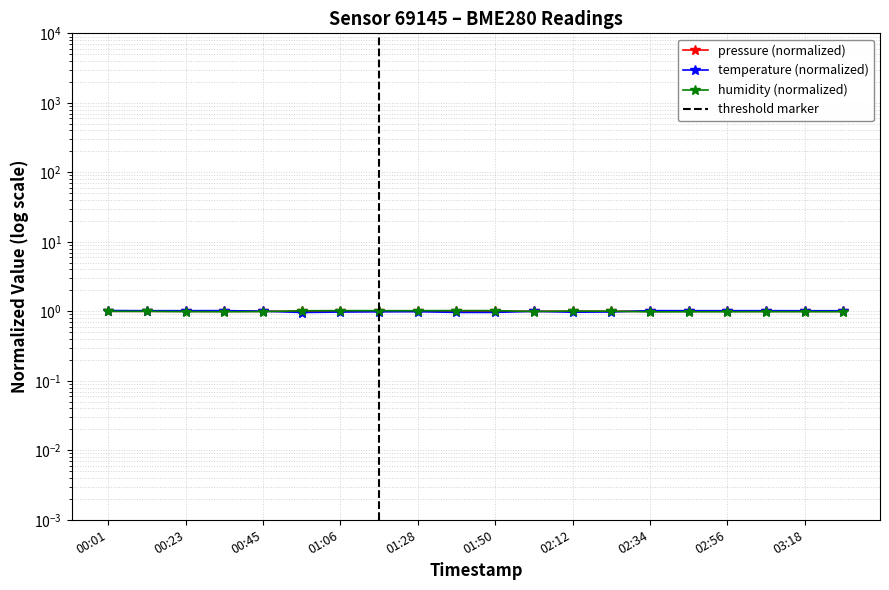

After their last crossing, which series has the higher values: temperature or pressure?

temperature